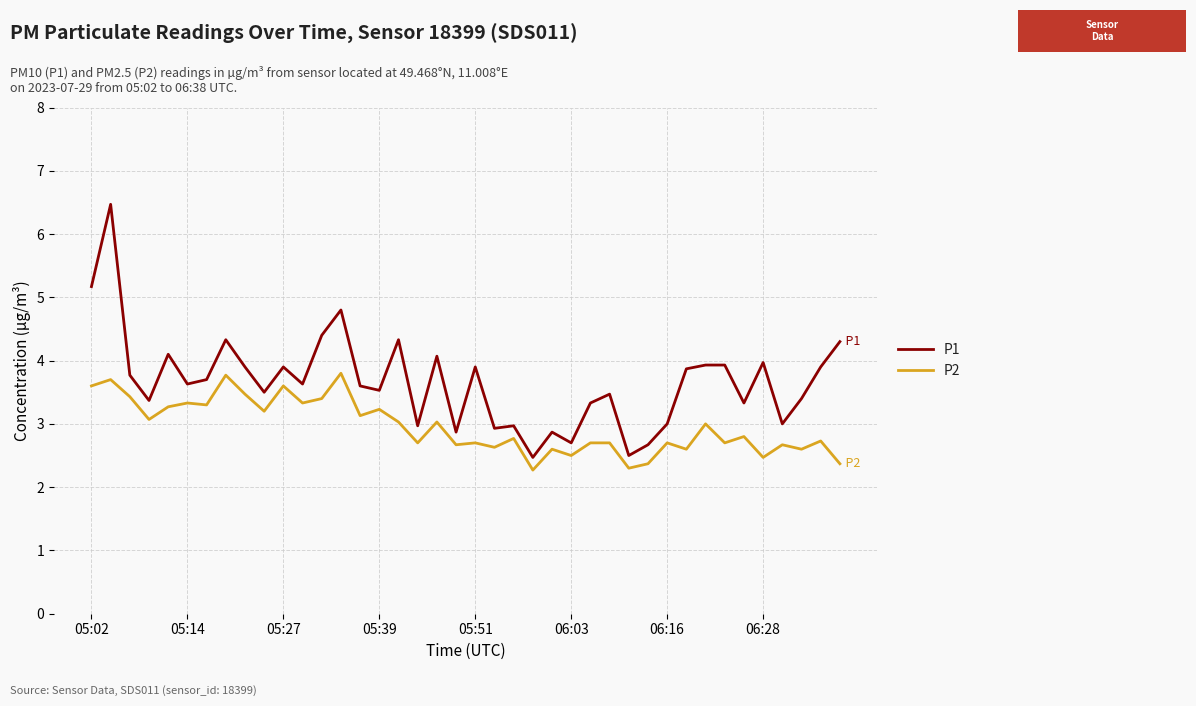

Which series has the largest range (max minus min)?

P1